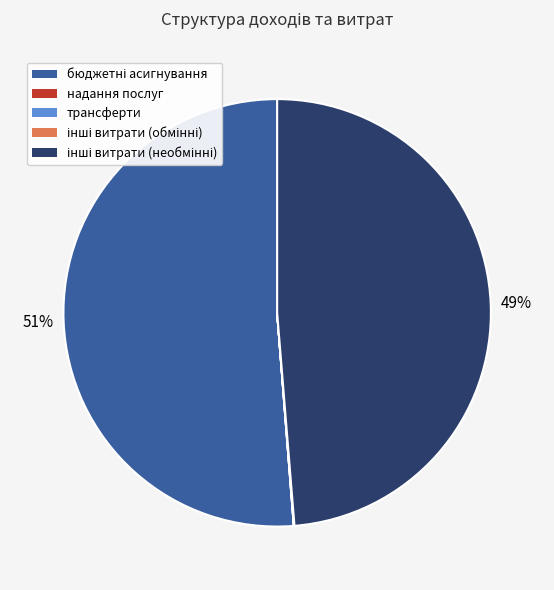

Is there any slice that represents more than half of the pie?

Yes